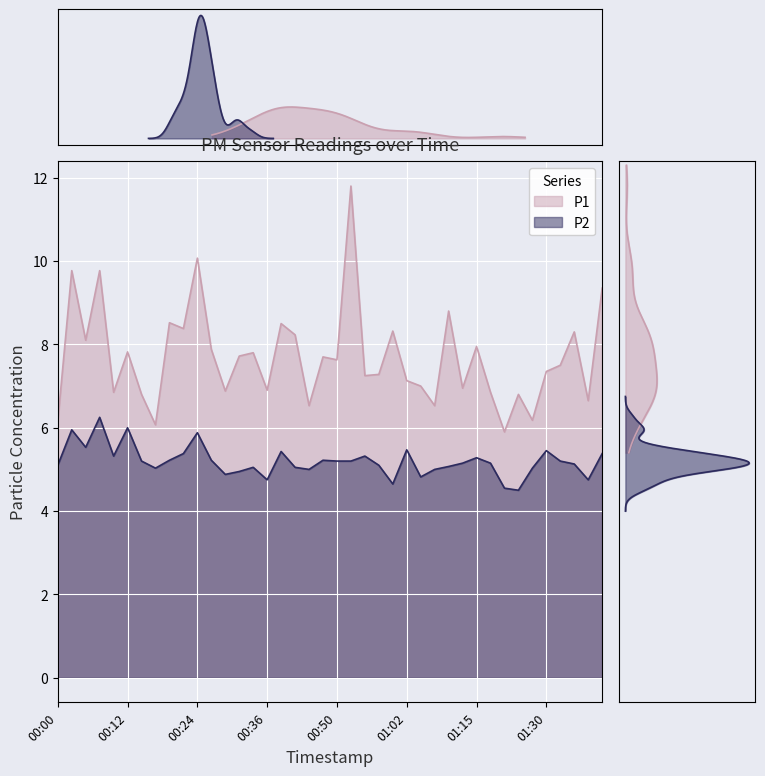

What is the approximate value of P1 at 00:22?

8.4